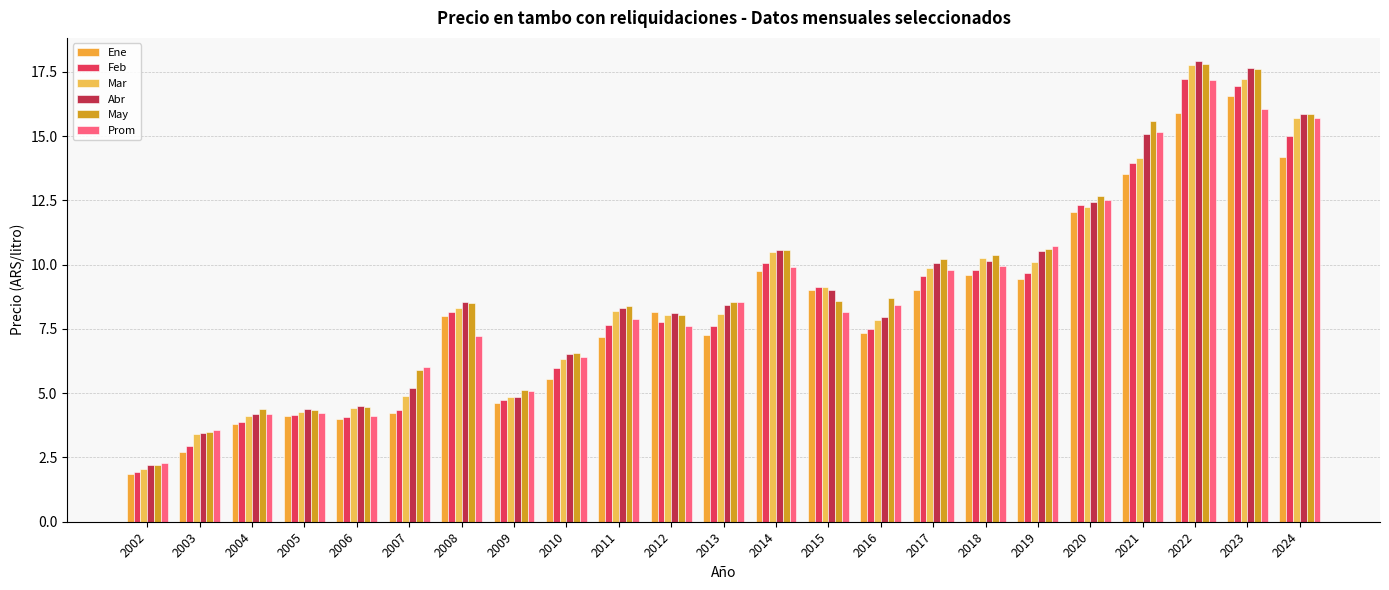

Reading left to right, what are all the values shown in this chart?

Ene: 1.8	2.7	3.8	4.1	4.0	4.2	8.0	4.6	5.6	7.2	8.1	7.3	9.8	9.0	7.3	9.0	9.6	9.4	12.1	13.5	15.9	16.6	14.2
Feb: 1.9	2.9	3.9	4.1	4.1	4.3	8.1	4.8	6.0	7.7	7.8	7.6	10.1	9.1	7.5	9.6	9.8	9.7	12.3	14.0	17.2	16.9	15.0
Mar: 2.0	3.4	4.1	4.3	4.4	4.9	8.3	4.8	6.3	8.2	8.0	8.1	10.5	9.1	7.9	9.9	10.2	10.1	12.2	14.2	17.8	17.2	15.7
Abr: 2.2	3.5	4.2	4.4	4.5	5.2	8.5	4.9	6.5	8.3	8.1	8.4	10.6	9.0	8.0	10.1	10.1	10.5	12.4	15.1	17.9	17.6	15.9
May: 2.2	3.5	4.4	4.3	4.5	5.9	8.5	5.1	6.5	8.4	8.1	8.6	10.6	8.6	8.7	10.2	10.4	10.6	12.6	15.6	17.8	17.6	15.8
Prom: 2.3	3.6	4.2	4.2	4.1	6.0	7.2	5.1	6.4	7.9	7.6	8.5	9.9	8.2	8.4	9.8	10.0	10.7	12.5	15.1	17.2	16.0	15.7